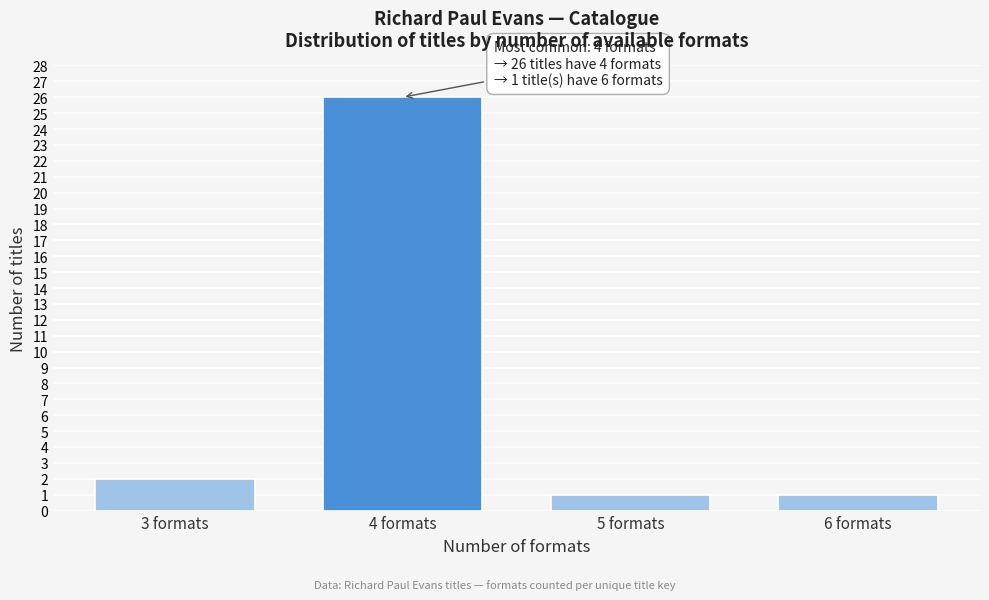

Reading left to right, extract all data points from this chart.

2	26	1	1